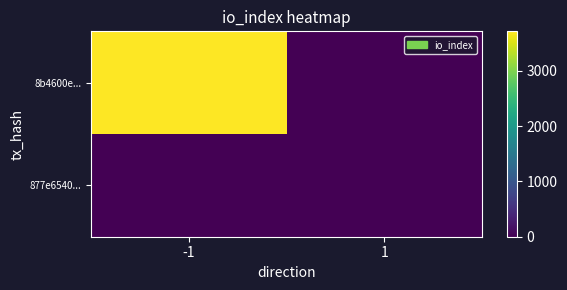

Reading left to right, what are all the values shown in this chart?

8b4600e...: -1=3712	1=0
877e6540...: -1=0	1=0